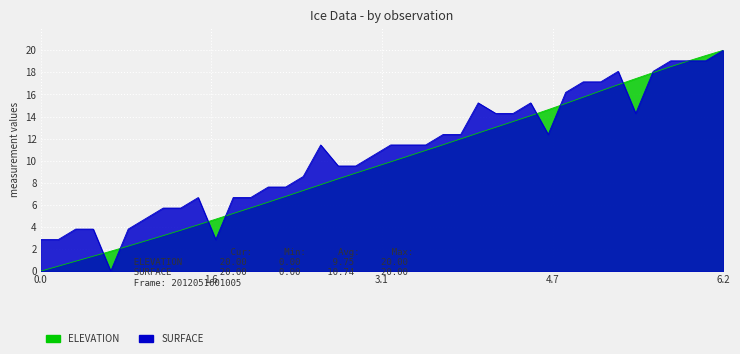

How many data points does each series have?

40